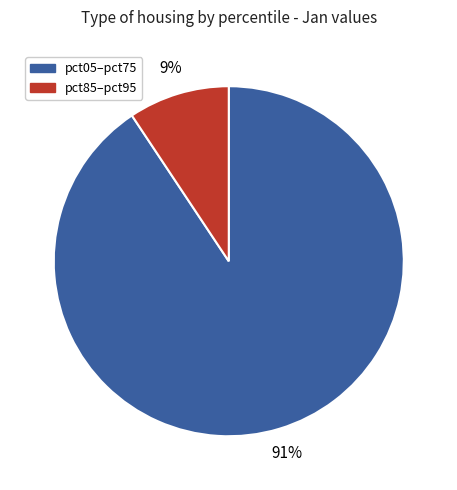

What percentage is the pct05–pct75 slice, to the nearest percent?

91%